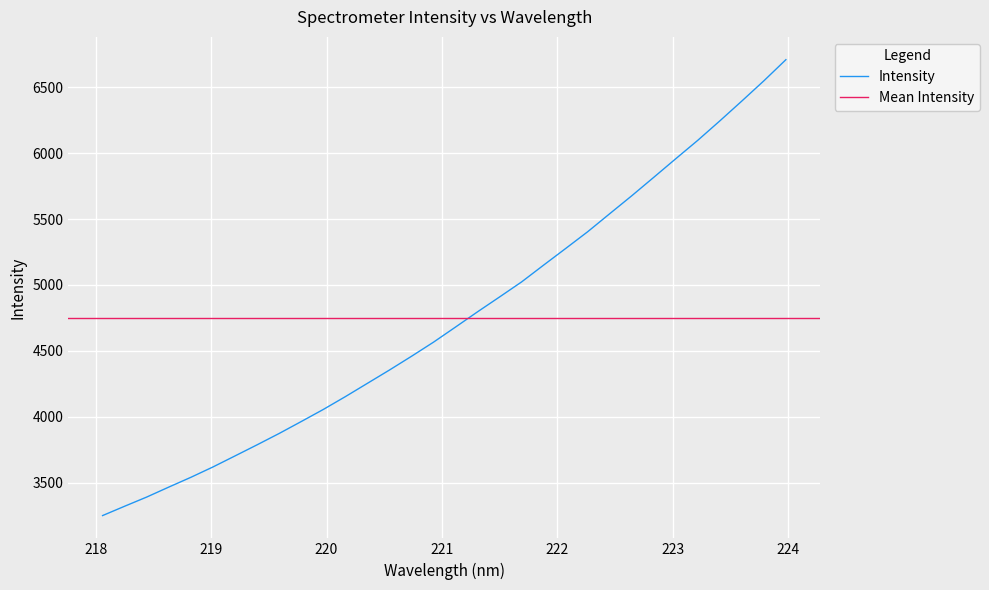

Reading left to right, list all the values displayed in this chart.

3251.1	3322.0	3391.6	3467.1	3541.2	3619.6	3703.4	3787.6	3873.6	3963.9	4055.6	4152.7	4253.6	4354.5	4458.8	4566.0	4680.7	4796.4	4909.2	5023.3	5150.8	5276.9	5404.1	5540.7	5676.7	5816.7	5957.9	6097.6	6244.7	6395.4	6548.6	6708.8